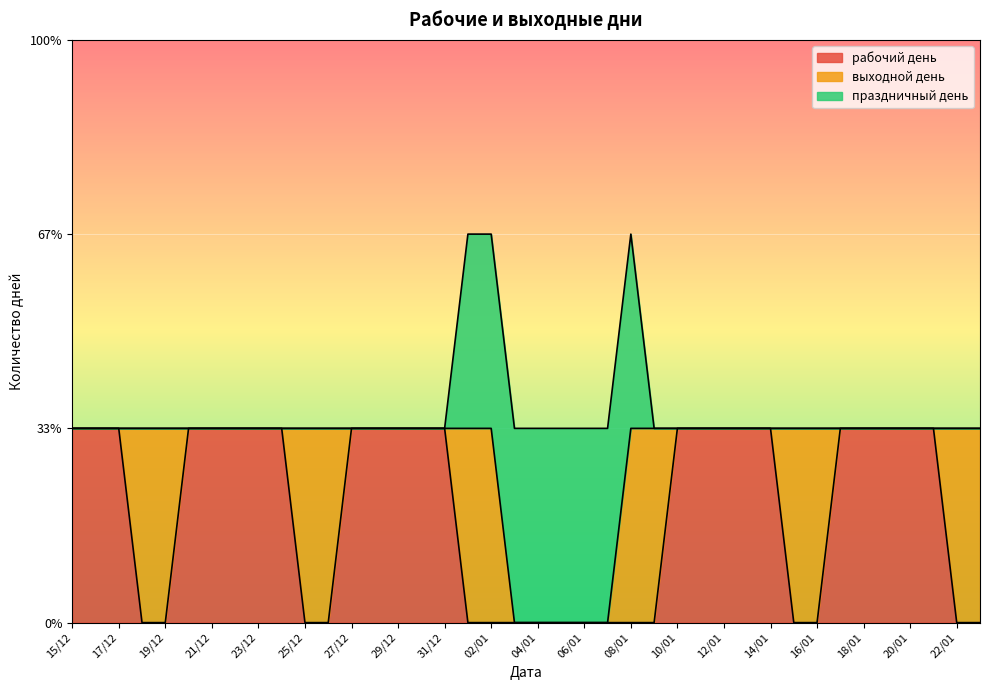

List the labels in order of праздничный день value, largest first.

01/01, 02/01, 03/01, 04/01, 05/01, 06/01, 07/01, 08/01, 15/12, 16/12, 17/12, 18/12, 19/12, 20/12, 21/12, 22/12, 23/12, 24/12, 25/12, 26/12, 27/12, 28/12, 29/12, 30/12, 31/12, 09/01, 10/01, 11/01, 12/01, 13/01, 14/01, 15/01, 16/01, 17/01, 18/01, 19/01, 20/01, 21/01, 22/01, 23/01